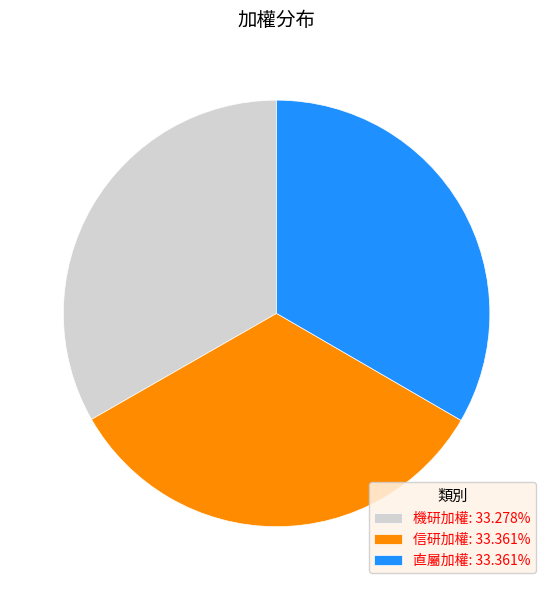

Is 直屬加權: 33.361% the majority of the pie?

No